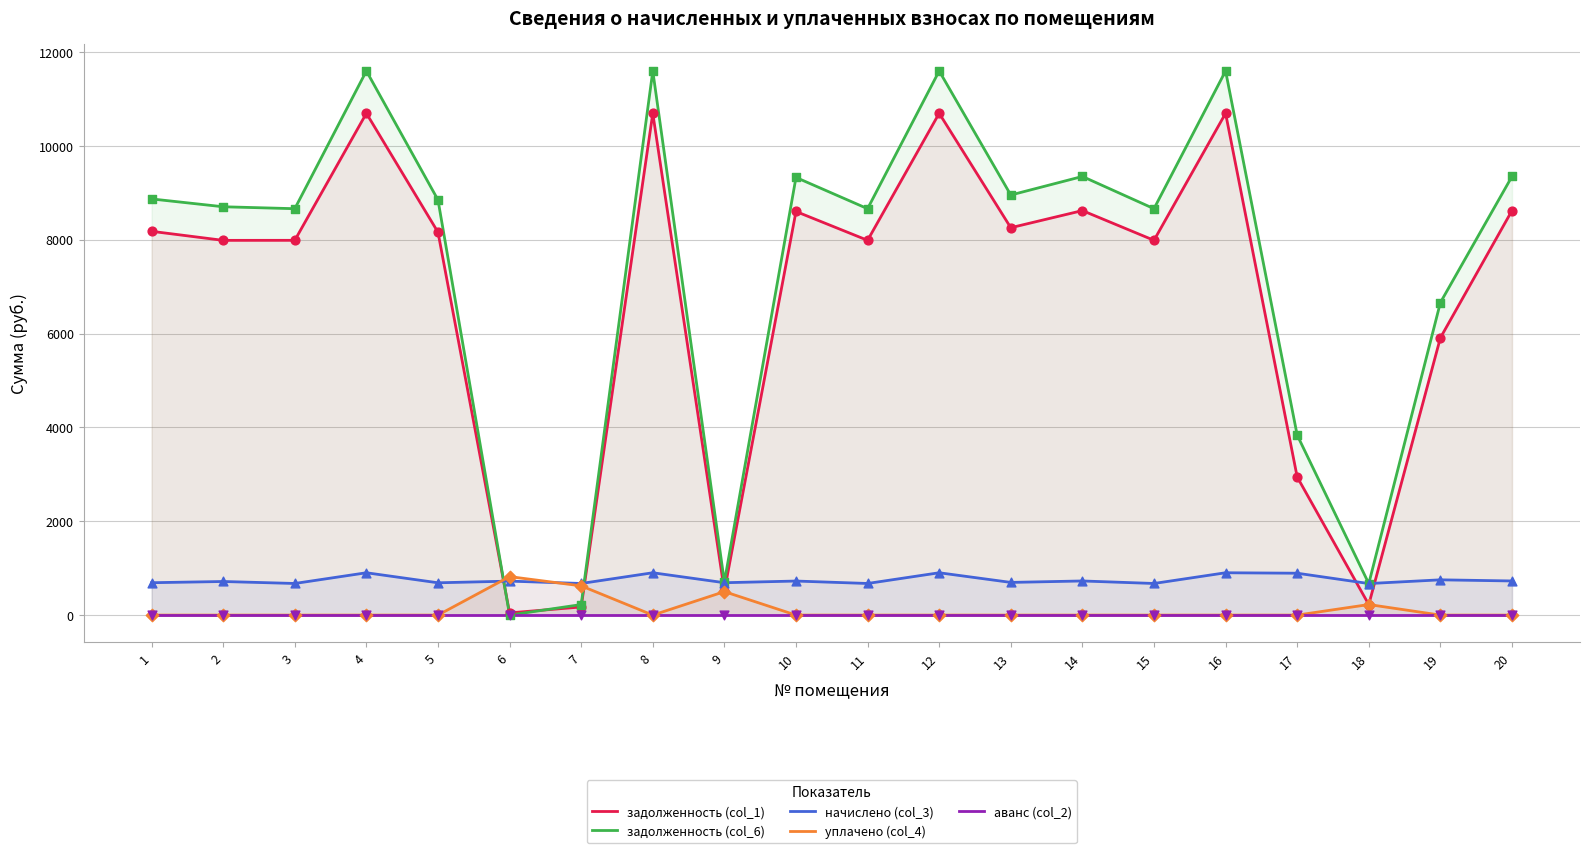

What are all the series names shown in the legend?

задолженность (col_1), задолженность (col_6), начислено (col_3), уплачено (col_4), аванс (col_2)